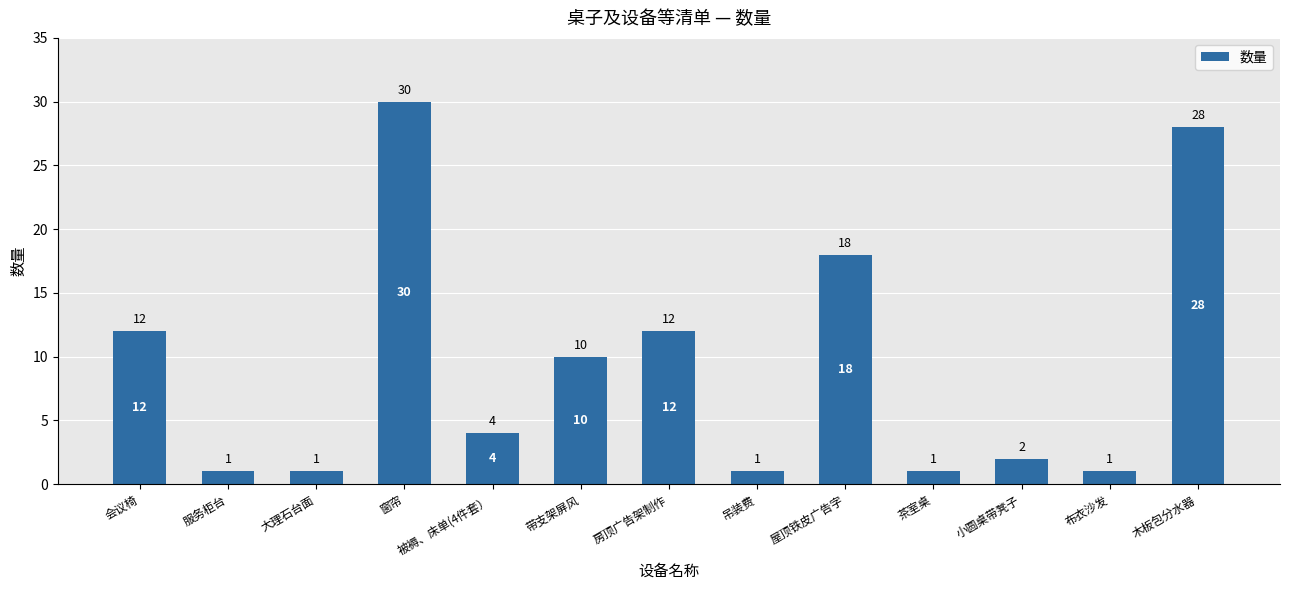

The chart shows a value of 1 at 吊装费. True or false?

True